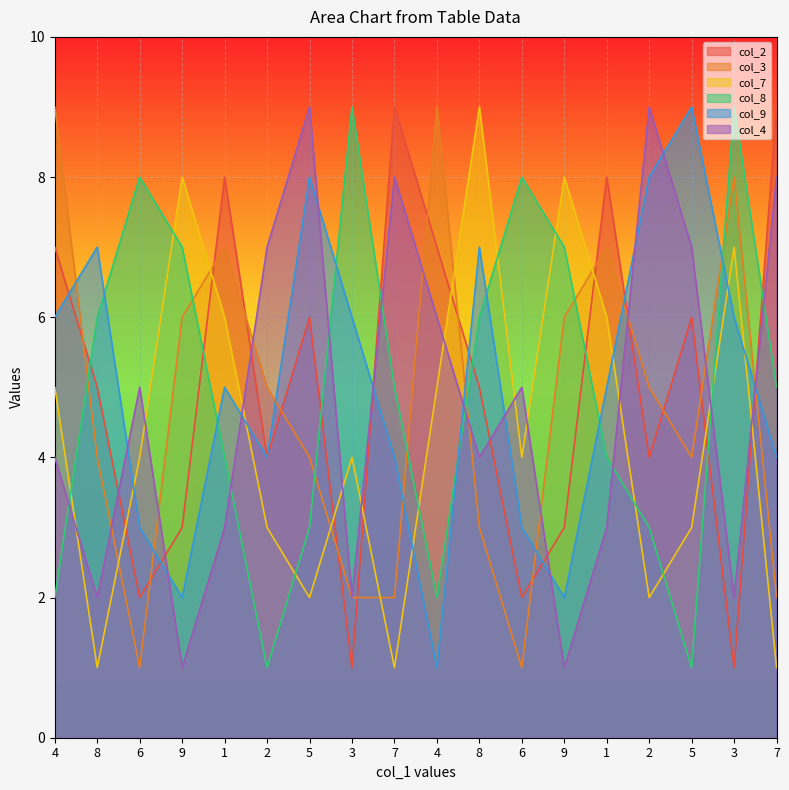

At how many categories does at least one series exceed 8?

10